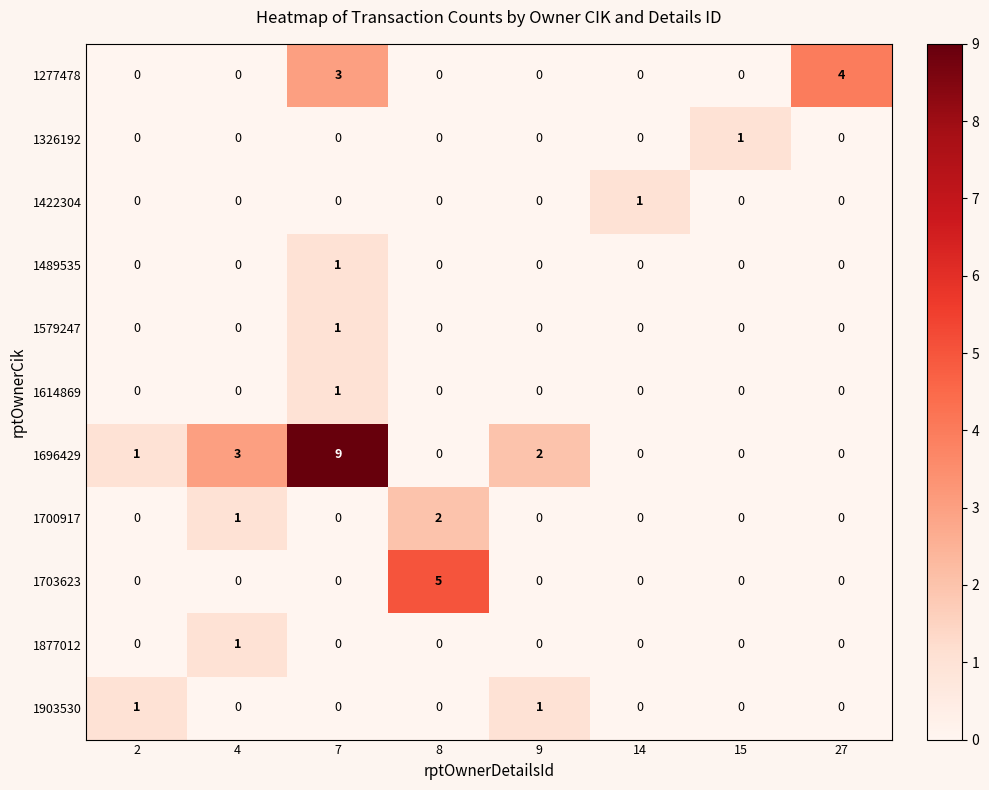

At which label does 1703623 reach its peak?

8